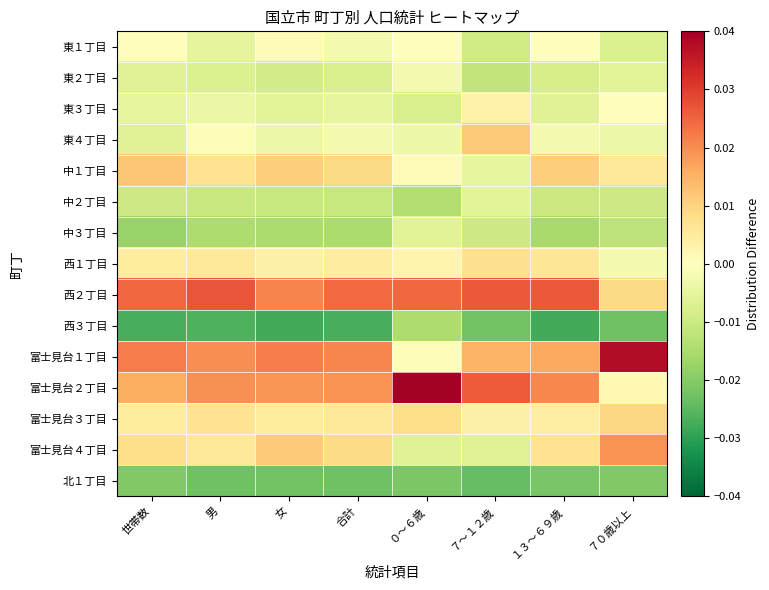

At which category is the sum across all series the highest?

７～１２歳